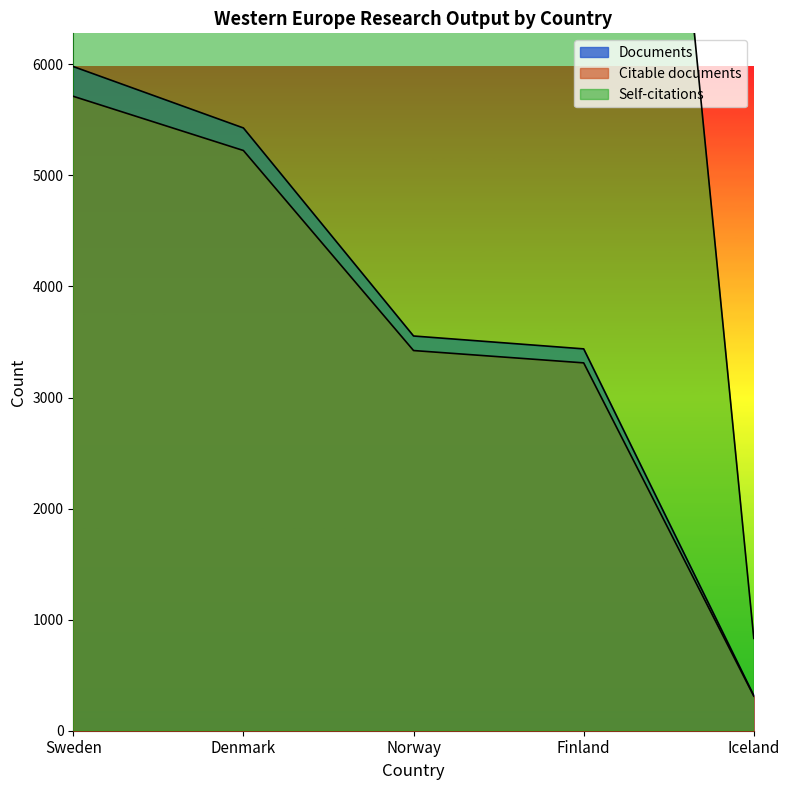

Reading right to left, extract all data points from this chart.

Documents: 317	3438	3554	5427	5980
Citable documents: 311	3312	3423	5224	5712
Citations: 831	16431	18238	28043	30562